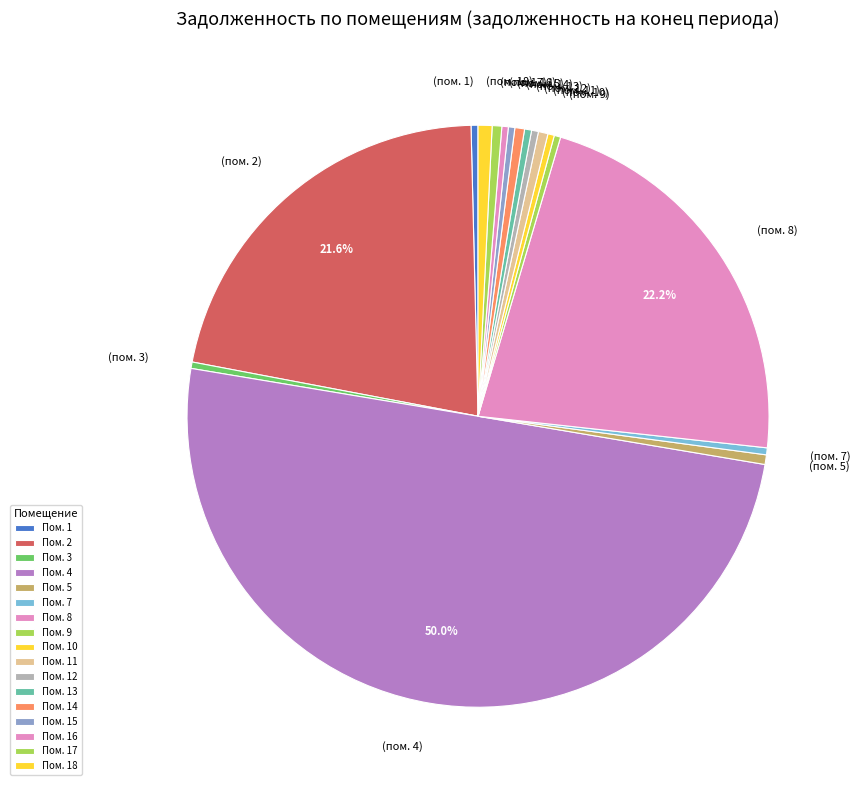

To the nearest percent, what is the average slice percentage?

6%